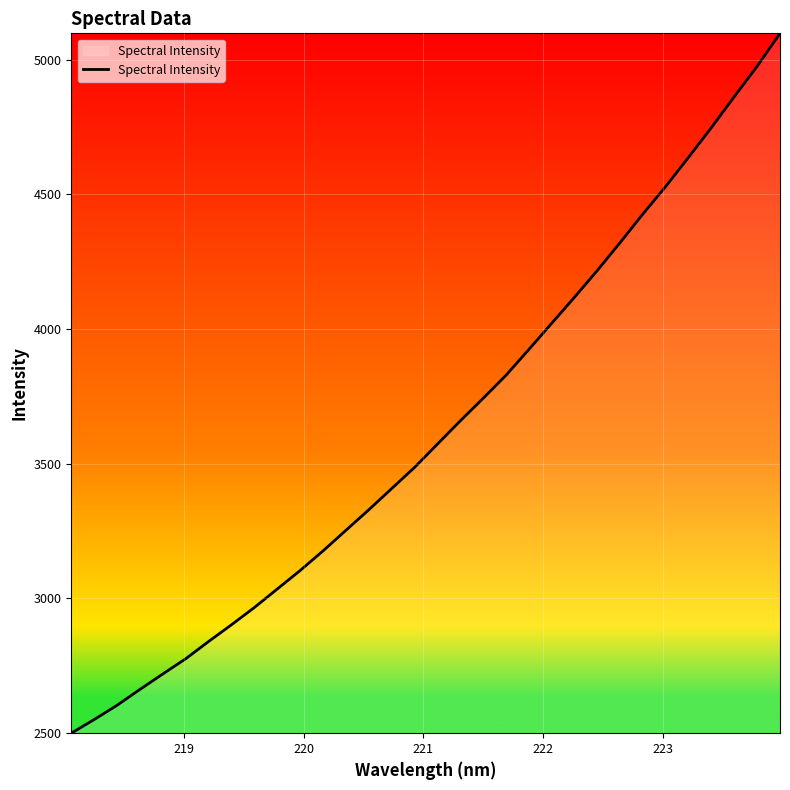

What is the minimum value shown in the chart?

2497.8